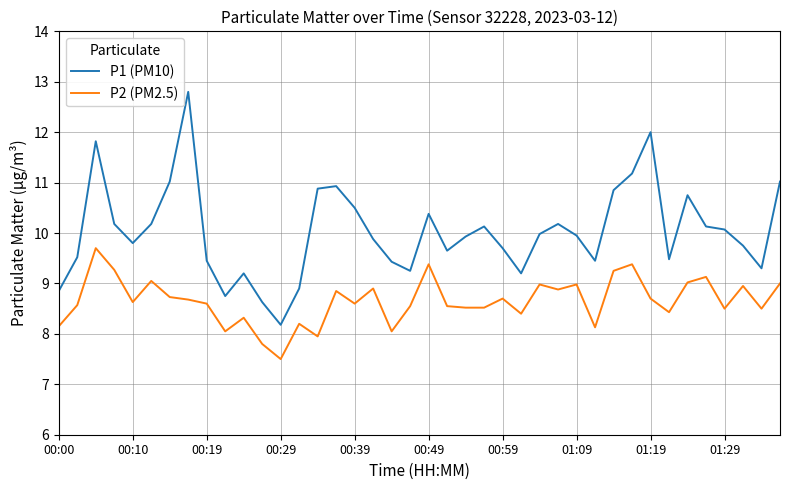

Which series has the largest total across all categories?

P1 (PM10)